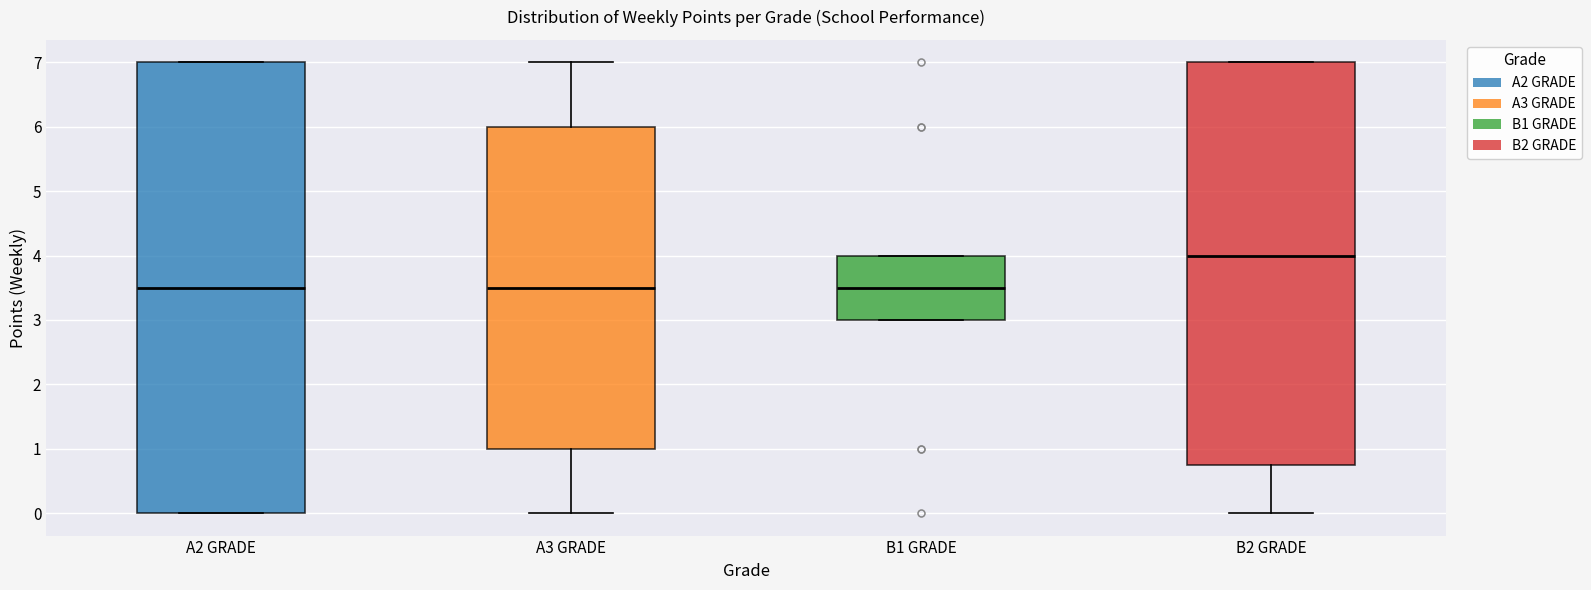

Comparing the boxes themselves (not the whiskers), which one is the tallest?

A2 GRADE